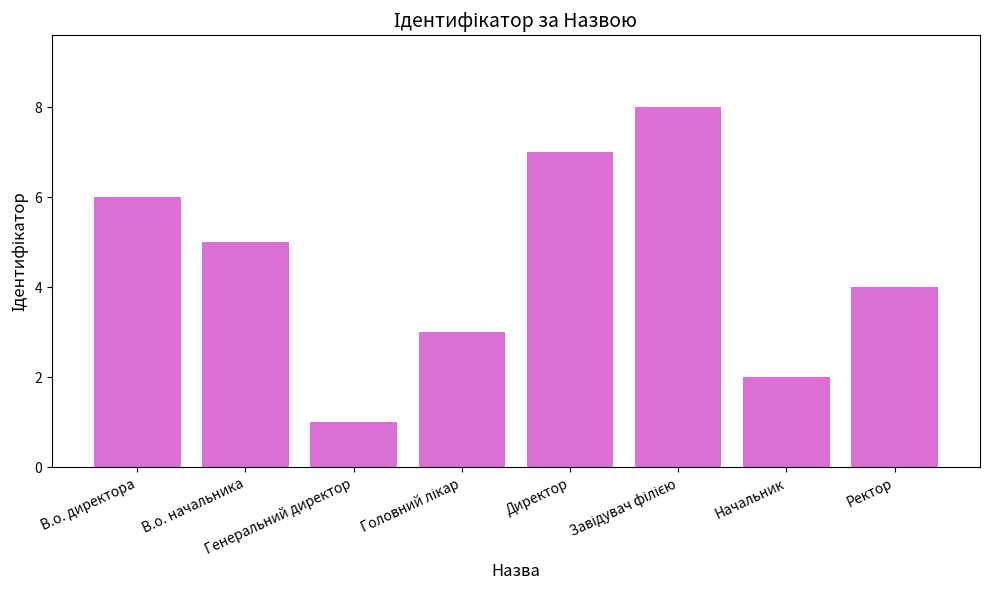

True or false: the data shows 5 at В.о. начальника.

True